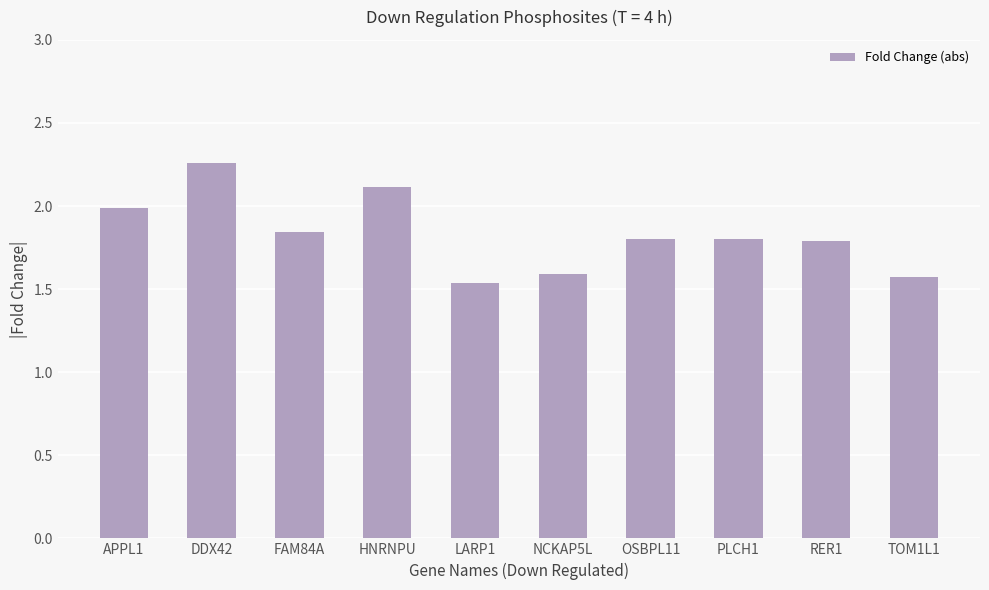

What is the sum of all values?

18.3